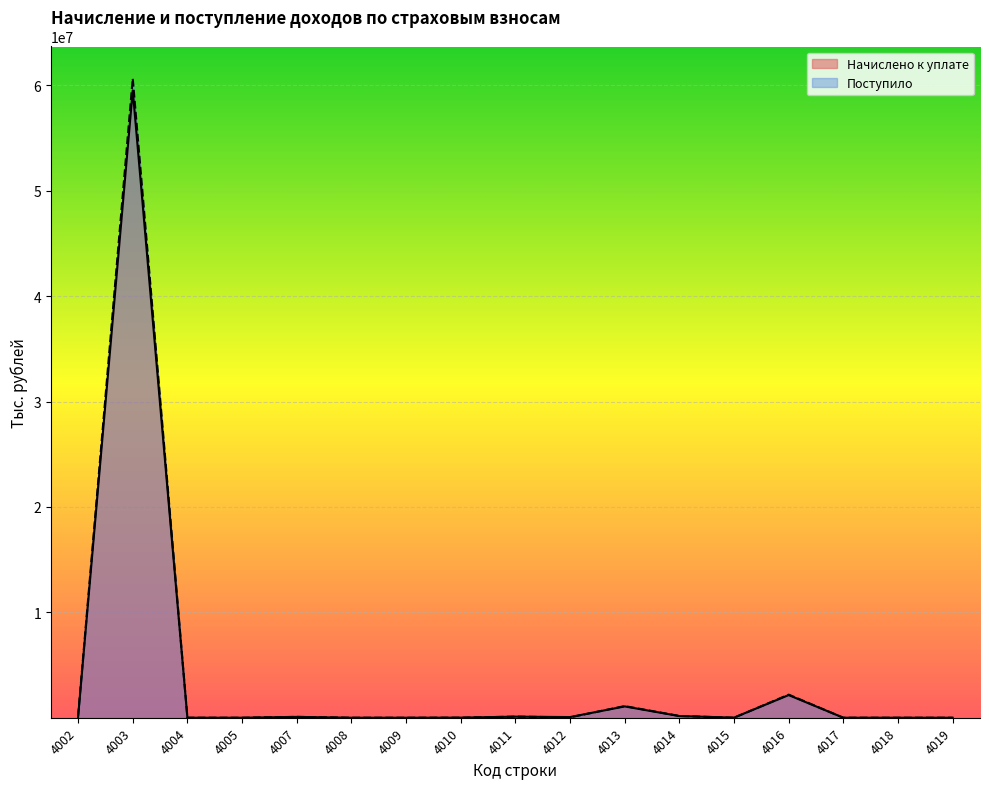

What is the difference between the second highest and minimum values in the Начислено к уплате series?

2149315